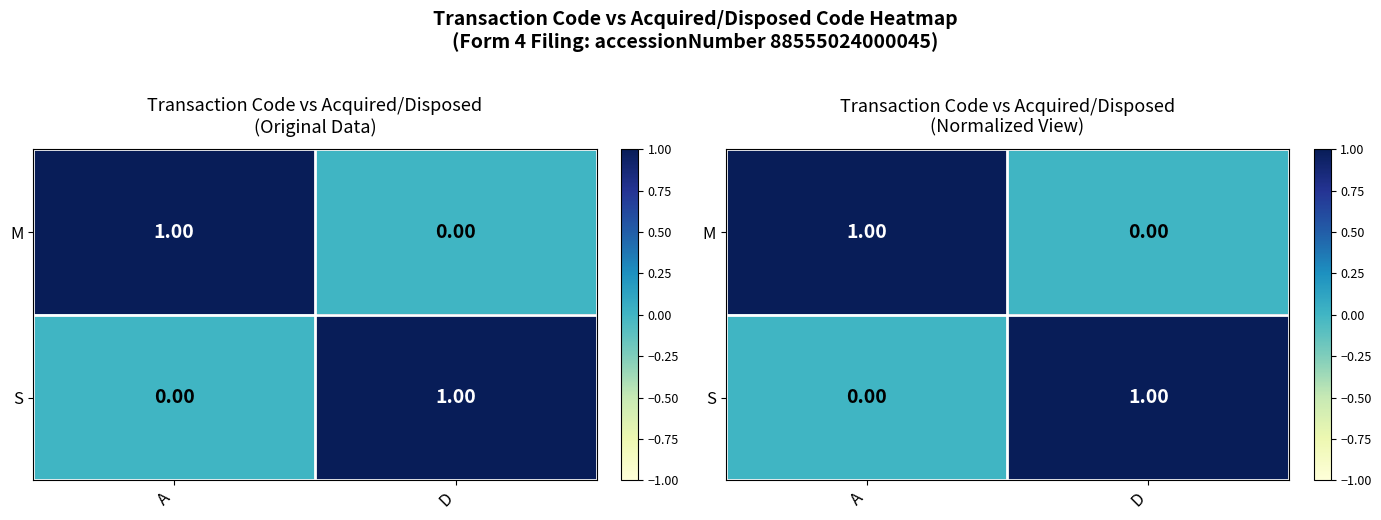

At D, list the series in order from largest to smallest.

S, M